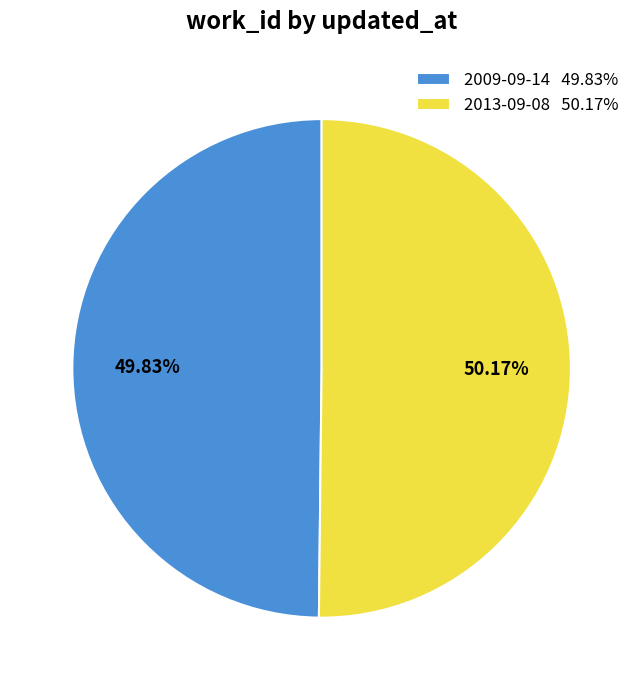

The 2009-09-14 slice represents 50% of the pie. True or false?

True